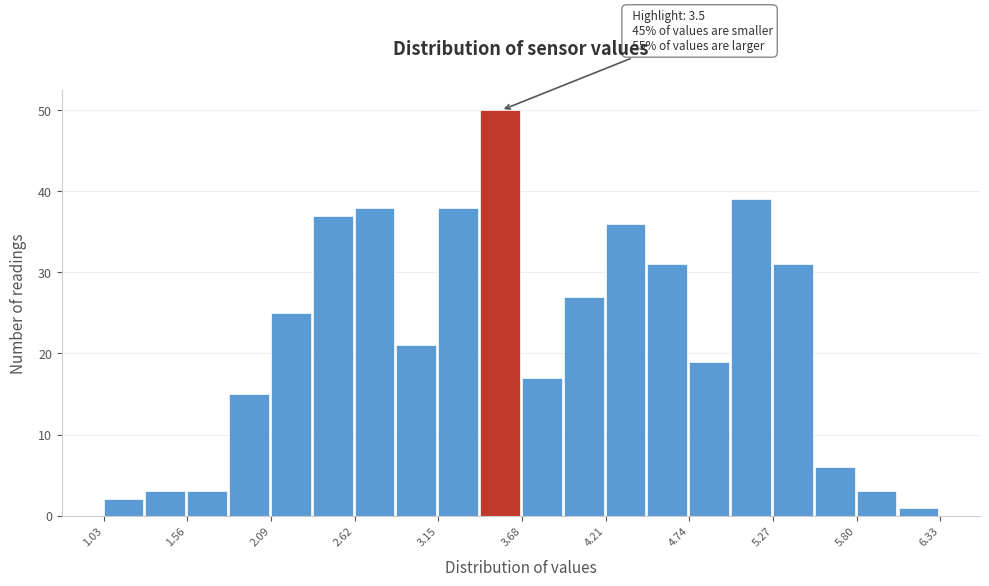

Read against the x-axis, roughly where is the centre of the tallest bar?

3.5